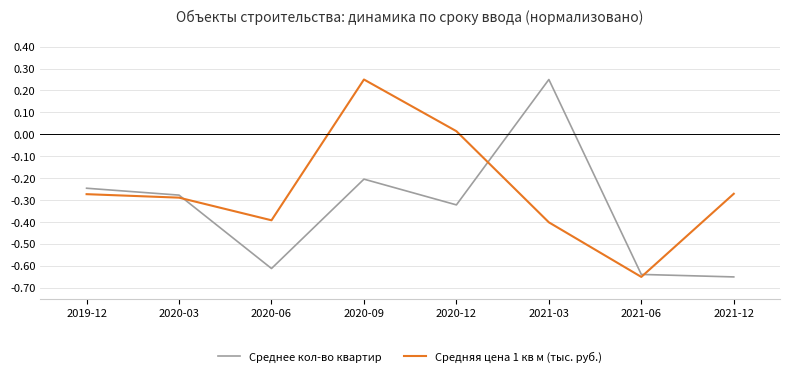

Which category has the highest value in the Средняя цена 1 кв м (тыс. руб.) series?

2020-09